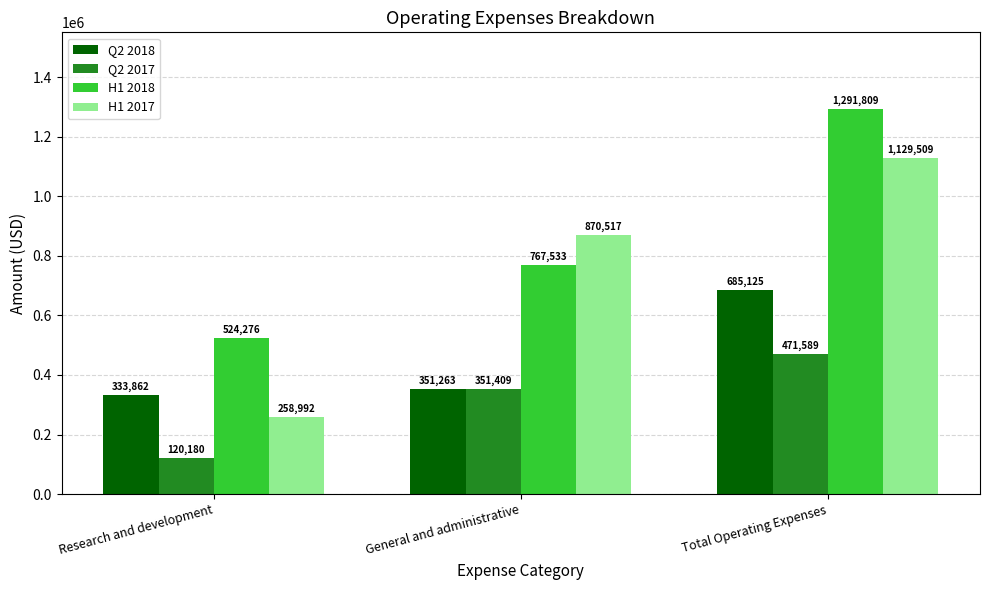

Reading right to left, what are all the values shown in this chart?

Q2 2018: Total Operating Expenses=685125	General and administrative=351263	Research and development=333862
Q2 2017: Total Operating Expenses=471589	General and administrative=351409	Research and development=120180
H1 2018: Total Operating Expenses=1291809	General and administrative=767533	Research and development=524276
H1 2017: Total Operating Expenses=1129509	General and administrative=870517	Research and development=258992